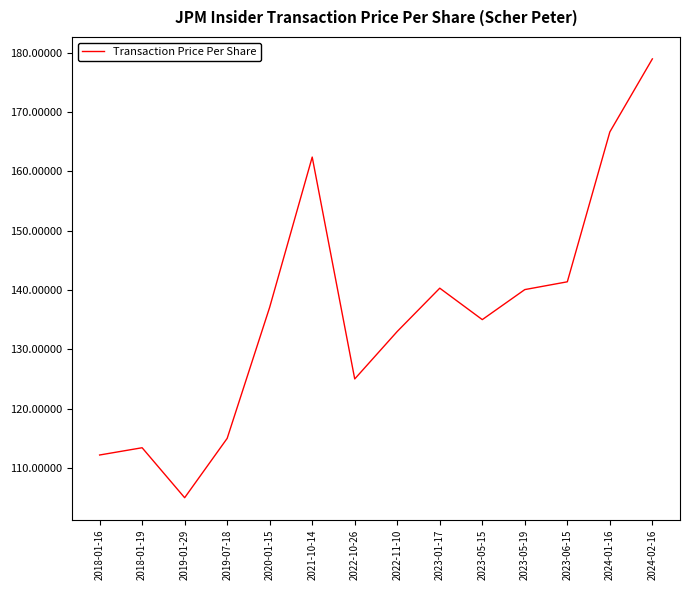

How many interior local peaks (higher than both neighbors) does the data have?

3